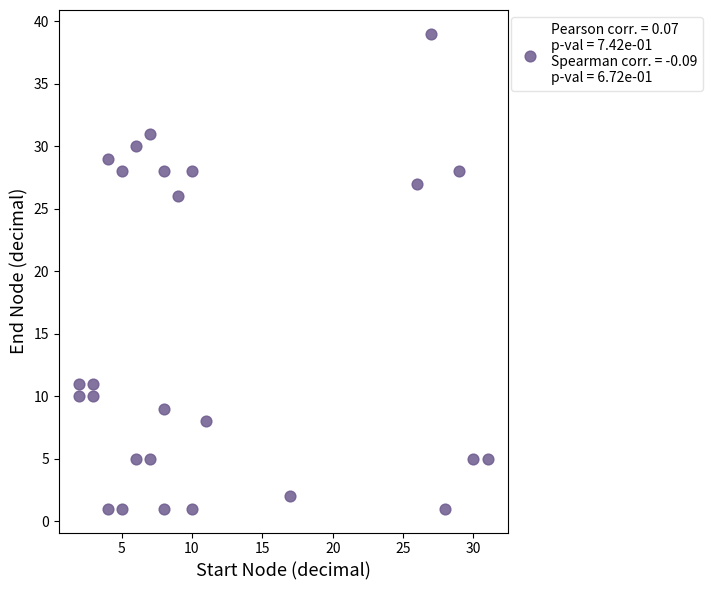

What is the range of Y values (max minus min)?

38